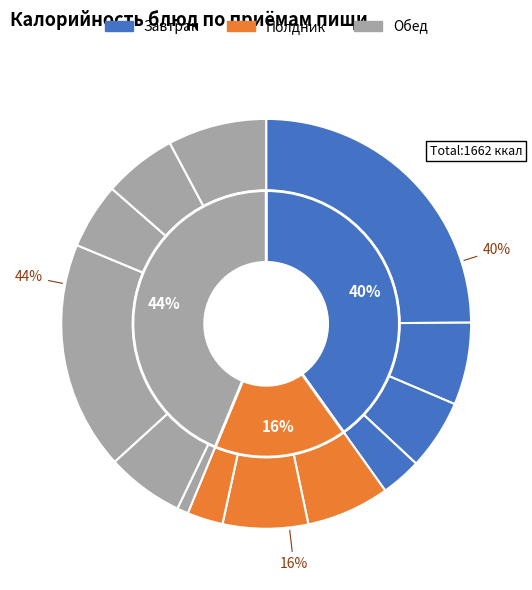

Between Суфле творожное с молочным соусом and Свекольник (со сметаной), which is larger?

Суфле творожное с молочным соусом